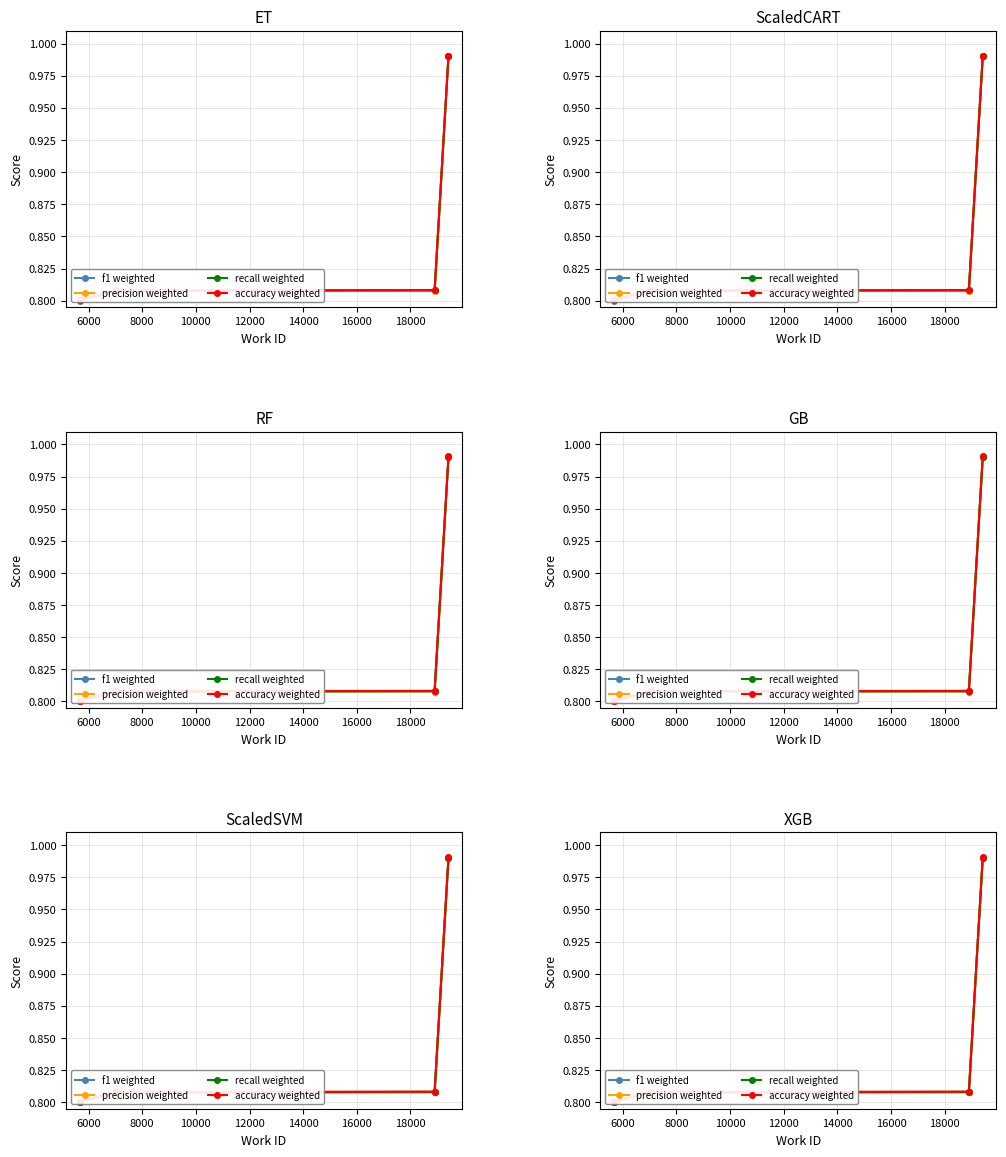

True or false: precision weighted and recall weighted intersect in this chart.

False